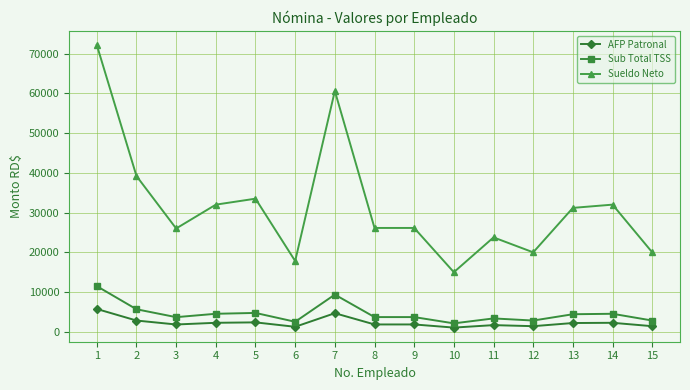

True or false: AFP Patronal and Sueldo Neto intersect in this chart.

False